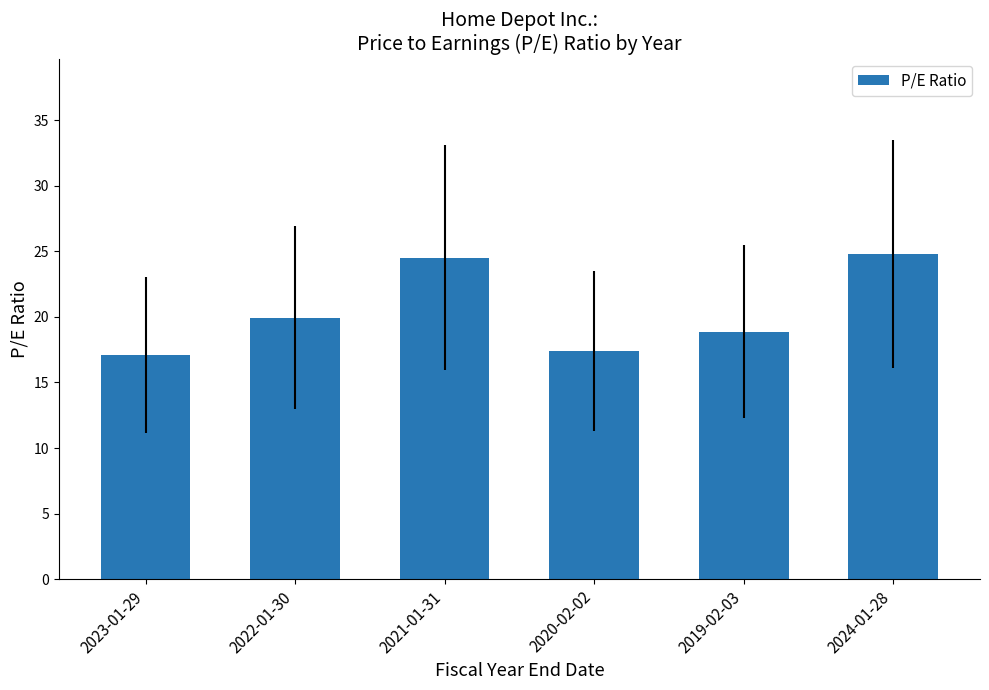

What is the greatest value displayed?

24.8